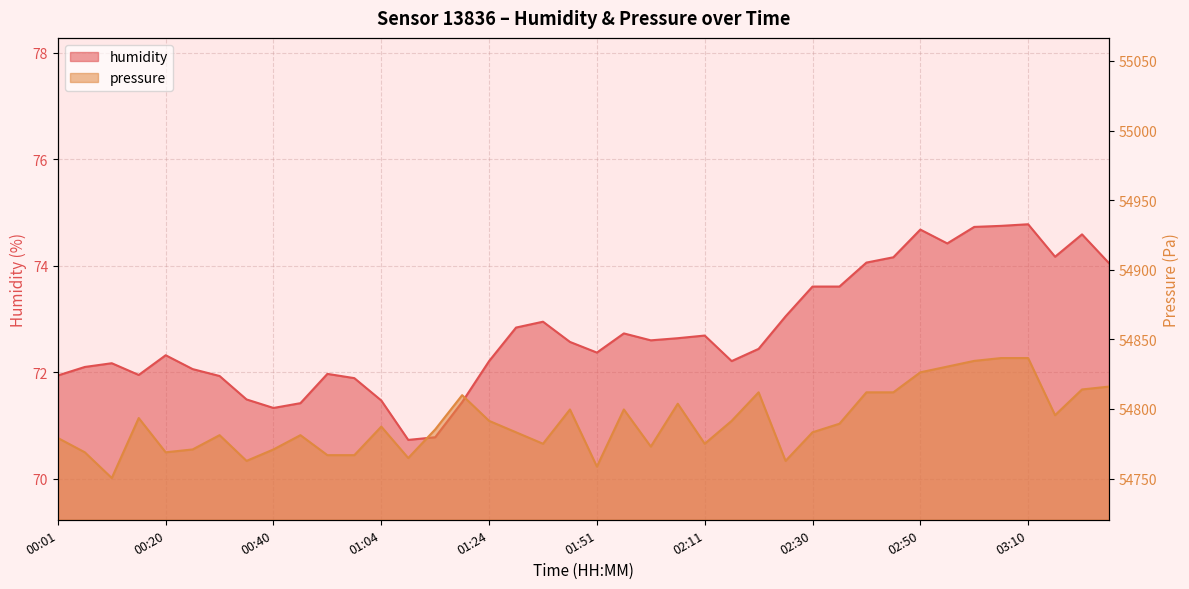

List the labels in order of humidity value, largest first.

03:10, 03:05, 03:00, 02:50, 03:19, 02:55, 03:14, 02:45, 02:40, 03:24, 02:30, 02:35, 02:25, 01:41, 01:36, 01:56, 02:11, 02:06, 02:01, 01:46, 02:20, 01:51, 00:20, 01:24, 02:16, 00:10, 00:05, 00:25, 00:55, 00:15, 00:01, 00:30, 01:00, 00:35, 01:04, 01:19, 00:45, 00:40, 01:14, 01:09